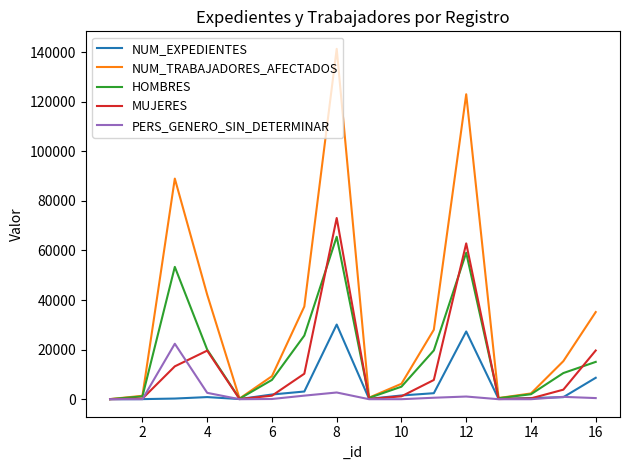

What is the difference between the maximum and minimum values in the NUM_EXPEDIENTES series?

30114